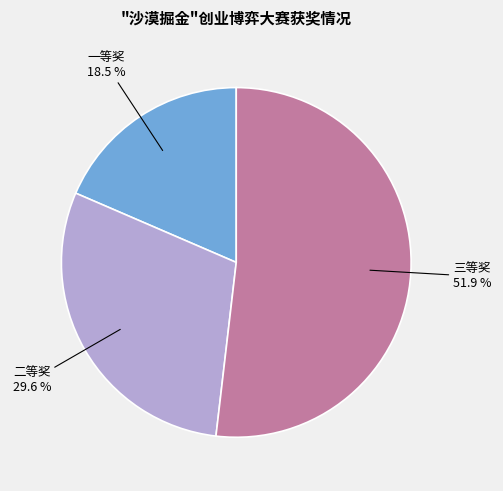

The 一等奖 slice represents 6% of the pie. True or false?

False